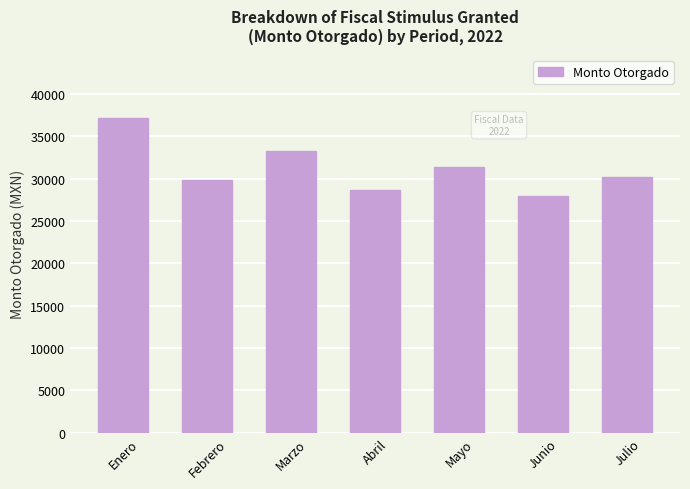

True or false: the data shows 33210 at Marzo.

True